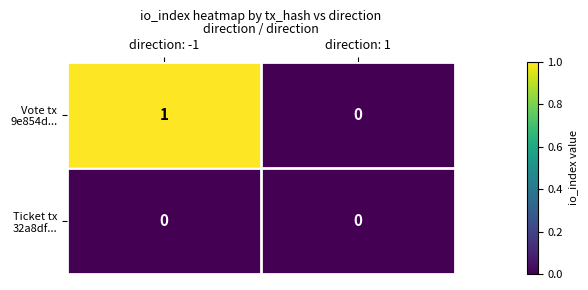

What is the total value across all series at direction: -1?

1